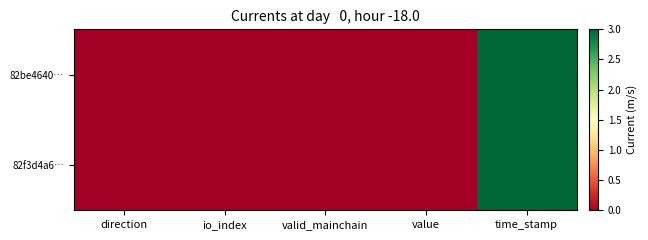

List the series in order of their overall mean, lowest first.

82f3d4a6…, 82be4640…